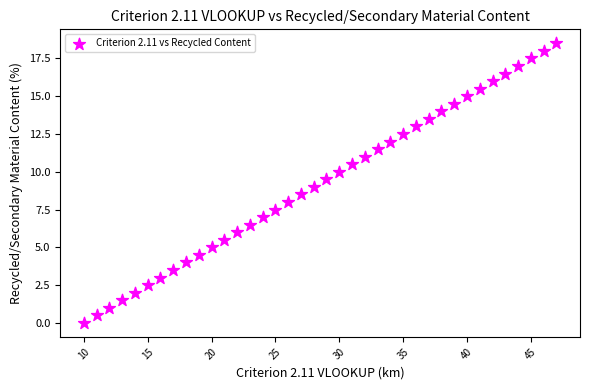

What is the range of X values (max minus min)?

37.0